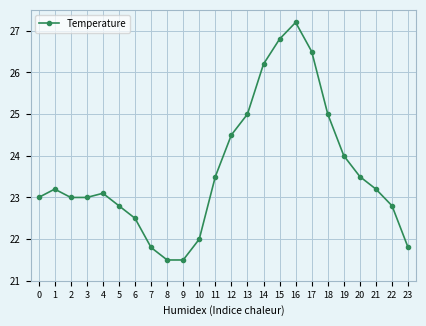

Count the number of categories in the chart.

24